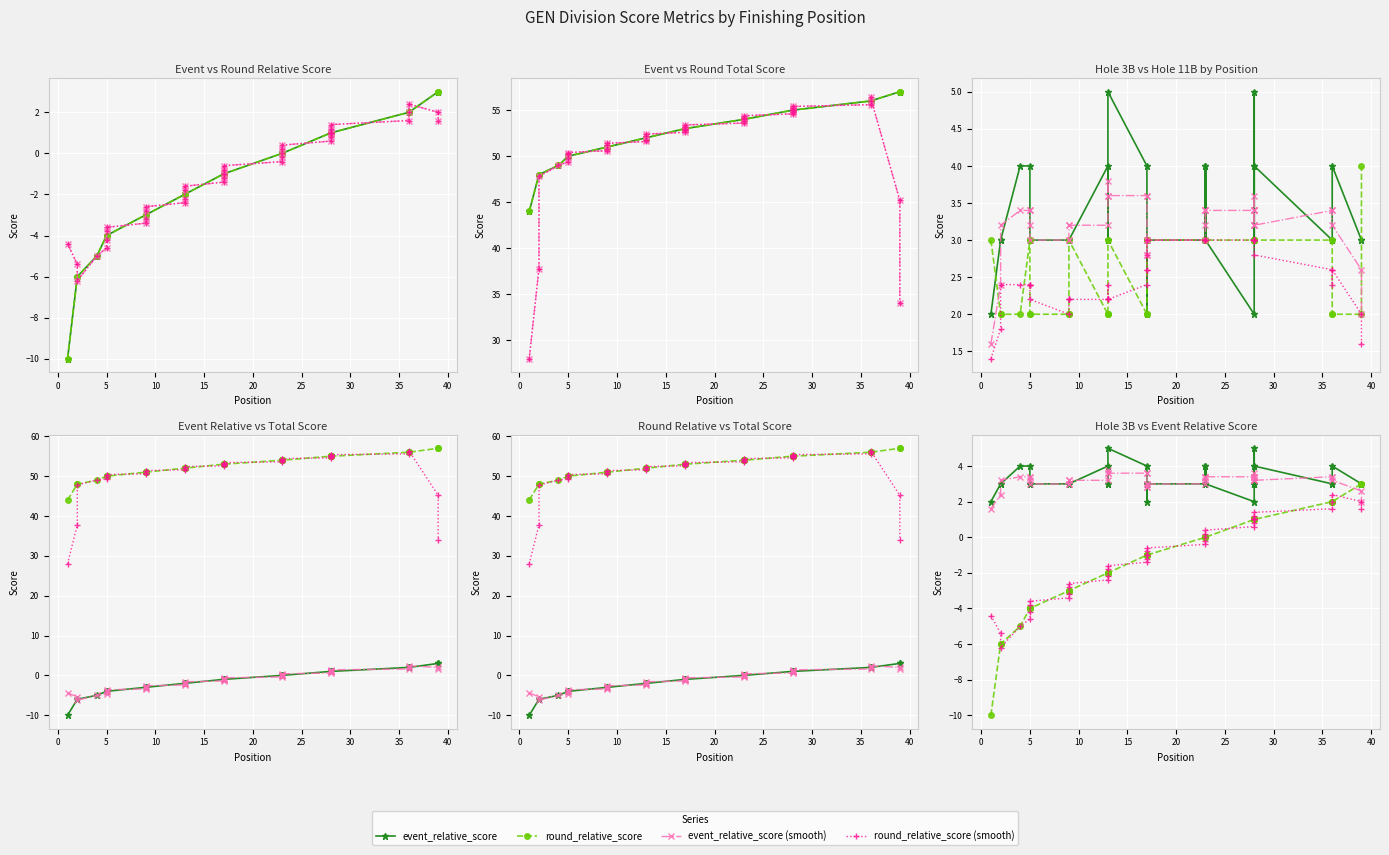

Is it true that hole_3B equals 5 at 39?

False